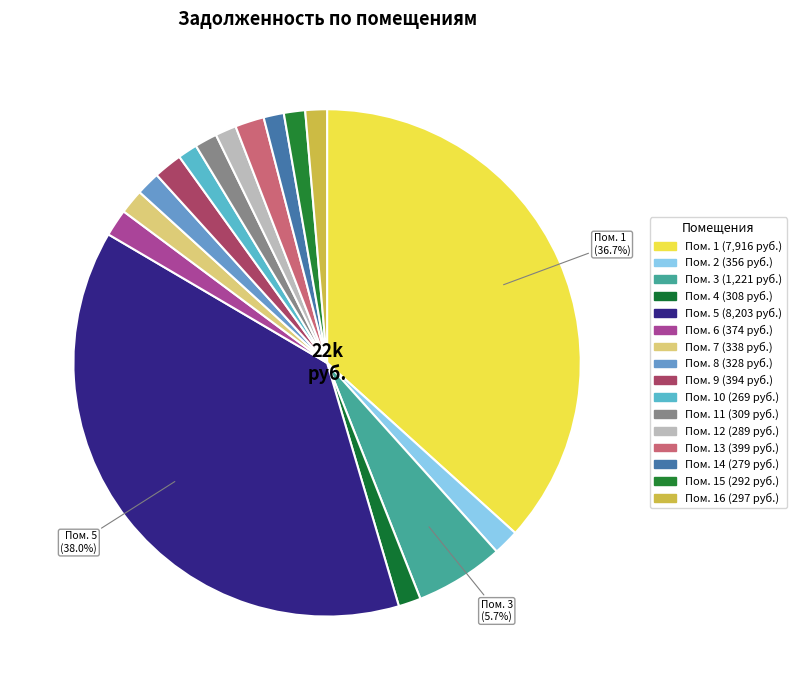

How many segments does this pie chart have?

16